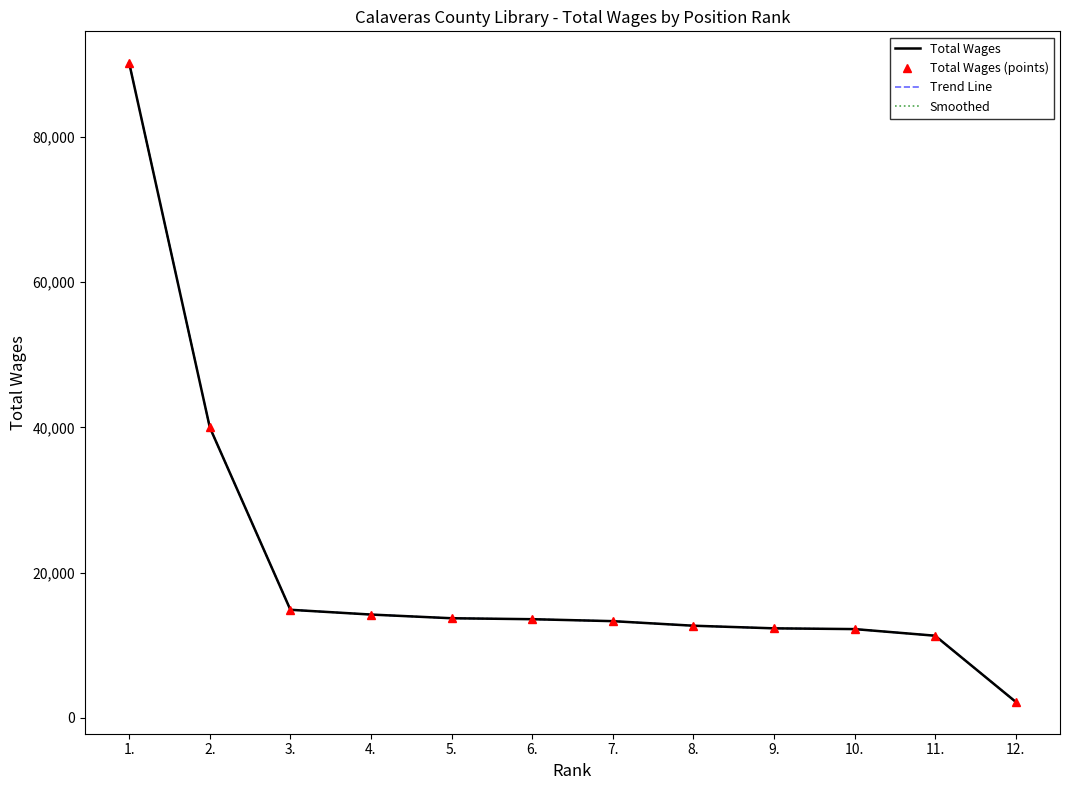

At 2., list the series in order from smallest to largest.

Total Wages, Total Wages (points), Trend Line, Smoothed